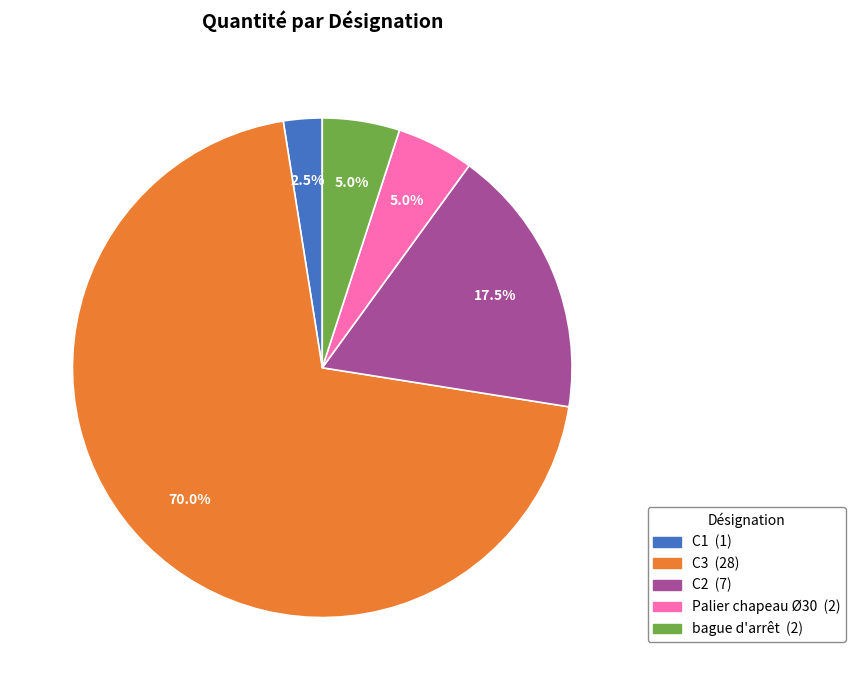

To the nearest percent, what is the difference between the C2 and C3 slice percentages?

52%